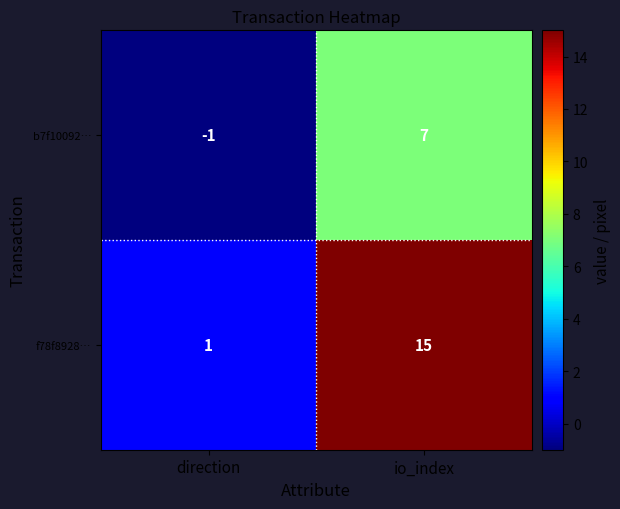

Which label corresponds to the largest value in the chart?

io_index